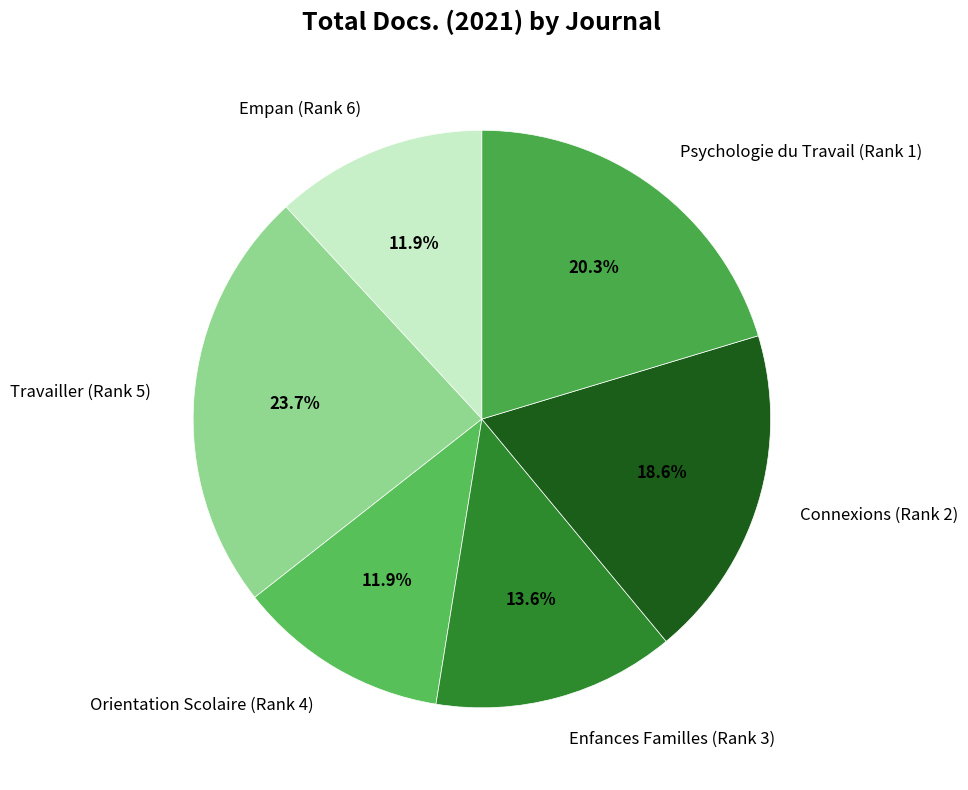

Does Connexions (Rank 2) account for over 50% of the chart?

No